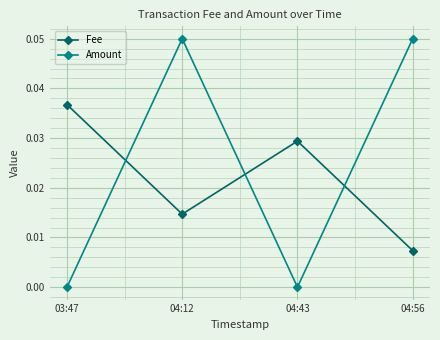

Is this an area chart (filled region under the line)?

No